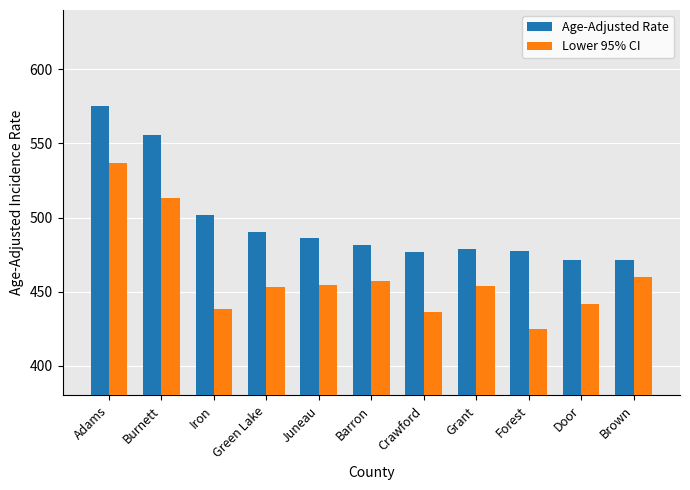

Rank the series by their maximum value, from lowest to highest.

Lower 95% CI, Age-Adjusted Rate